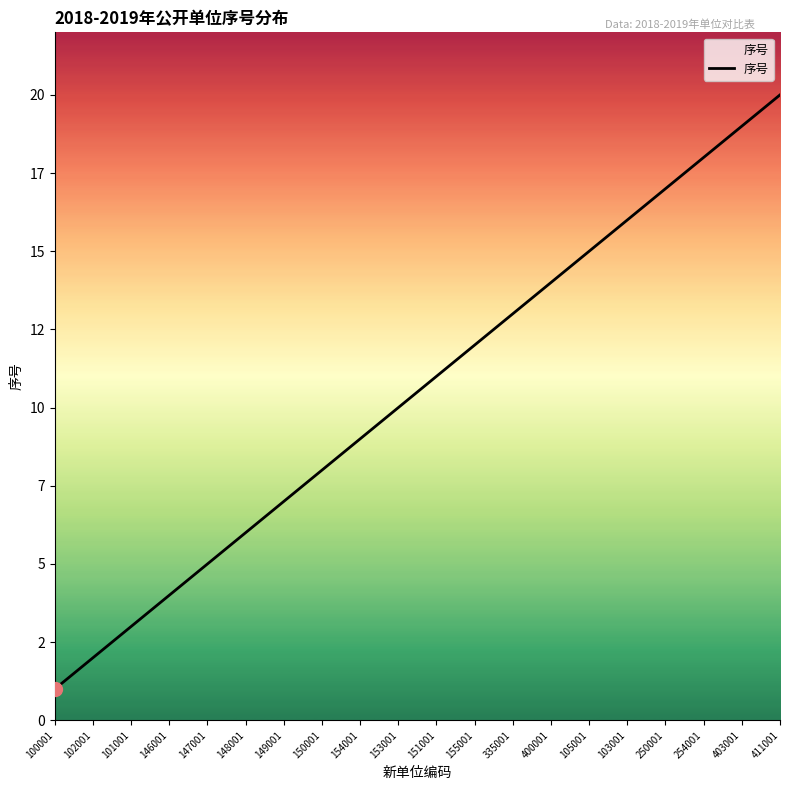

Does the chart display data point markers on the line(s)?

No